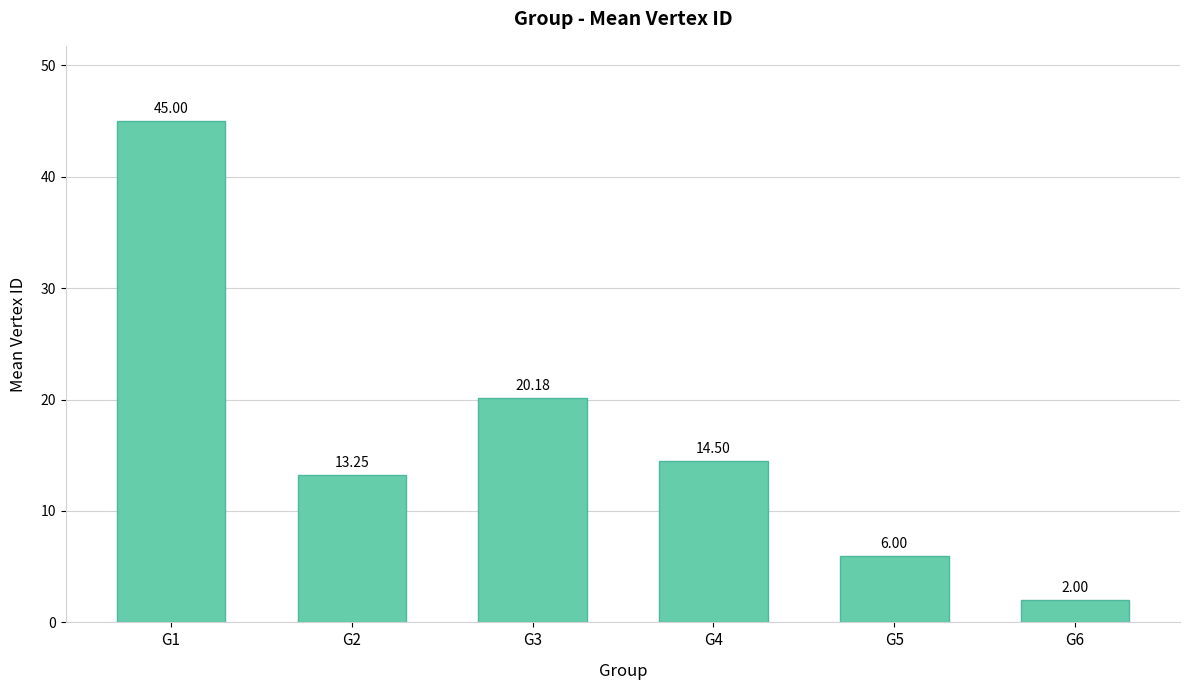

True or false: the data shows 2.0 at G6.

True